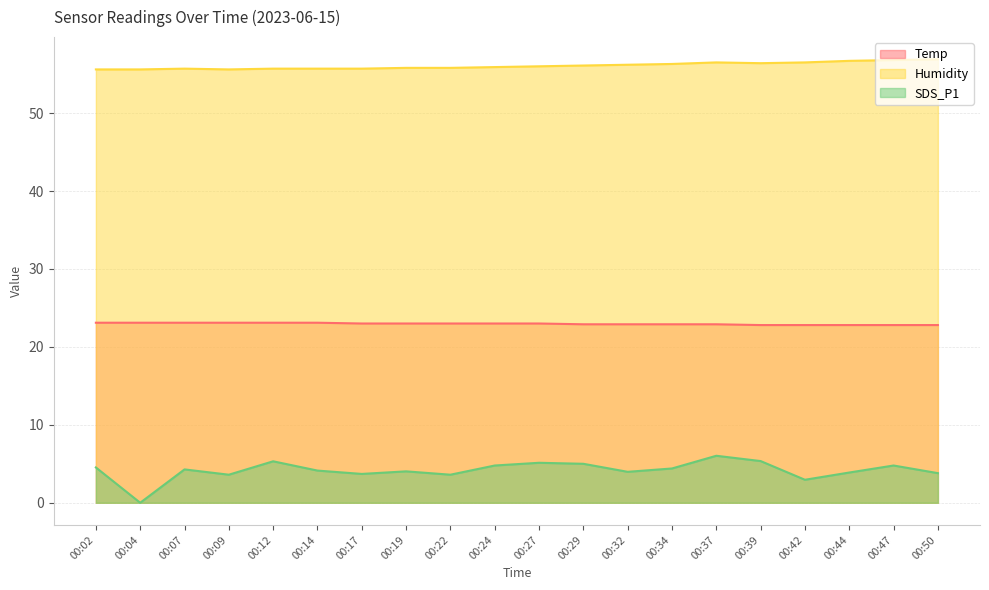

How many values in the SDS_P1 series are below 4?

8